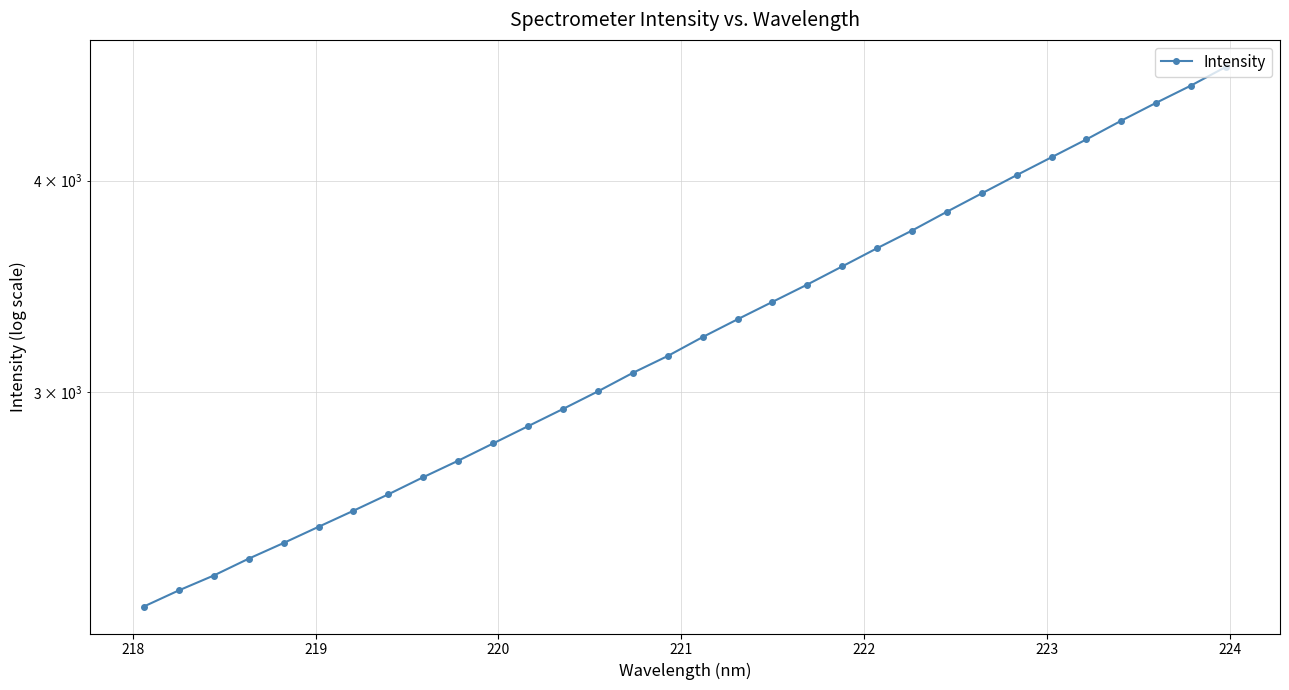

What is the maximum value shown in the chart?

4669.9